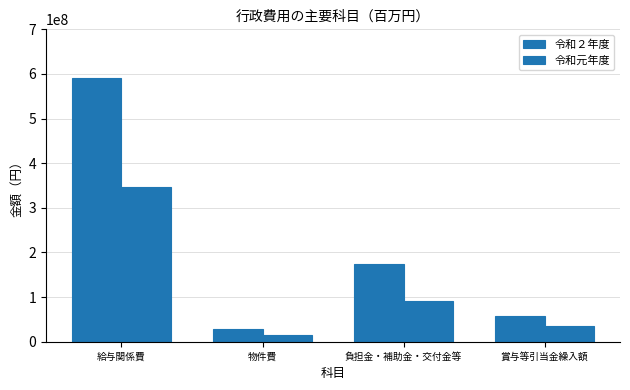

How many bars are there in each group?

2